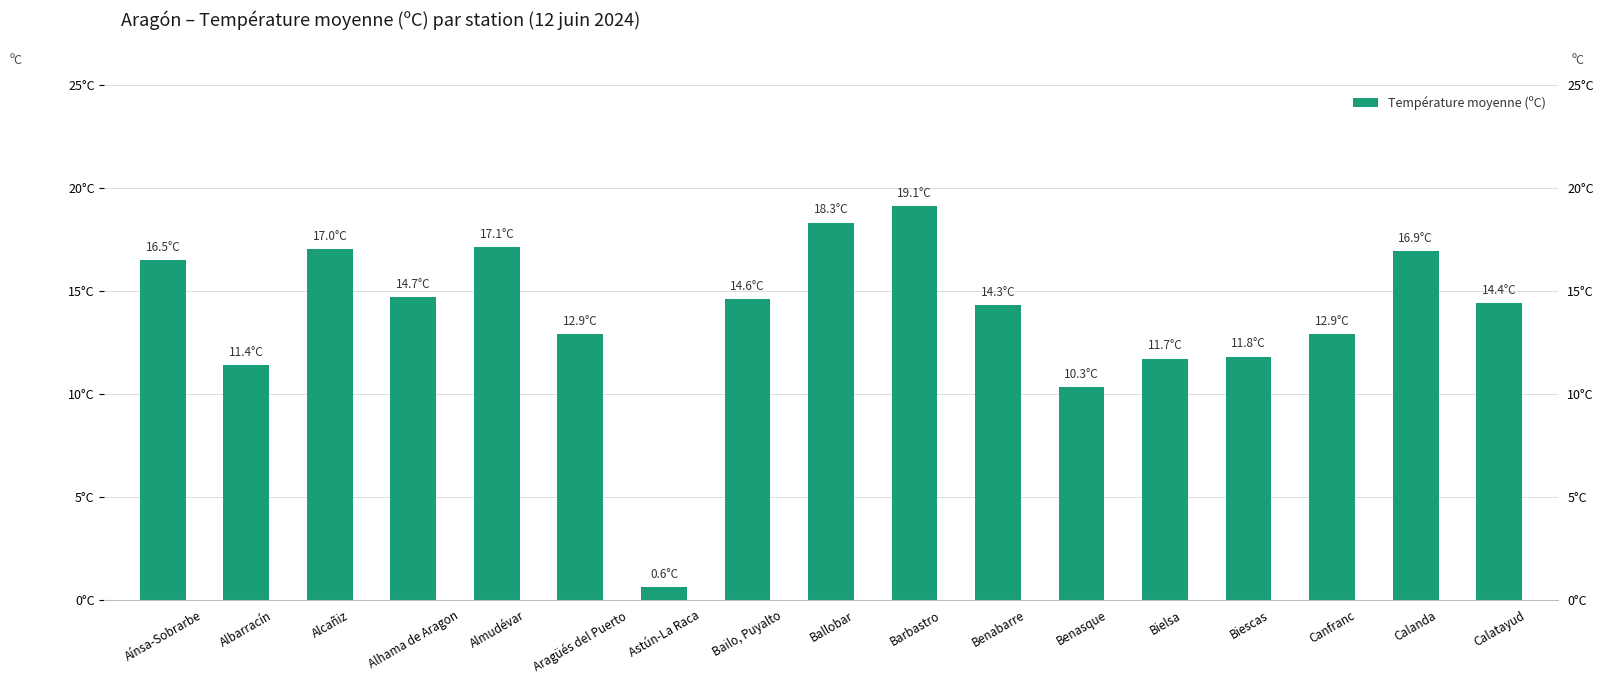

List the labels in order of value, largest first.

Barbastro, Ballobar, Almudévar, Alcañiz, Calanda, Aínsa-Sobrarbe, Alhama de Aragon, Bailo, Puyalto, Calatayud, Benabarre, Aragüés del Puerto, Canfranc, Biescas, Bielsa, Albarracín, Benasque, Astún-La Raca